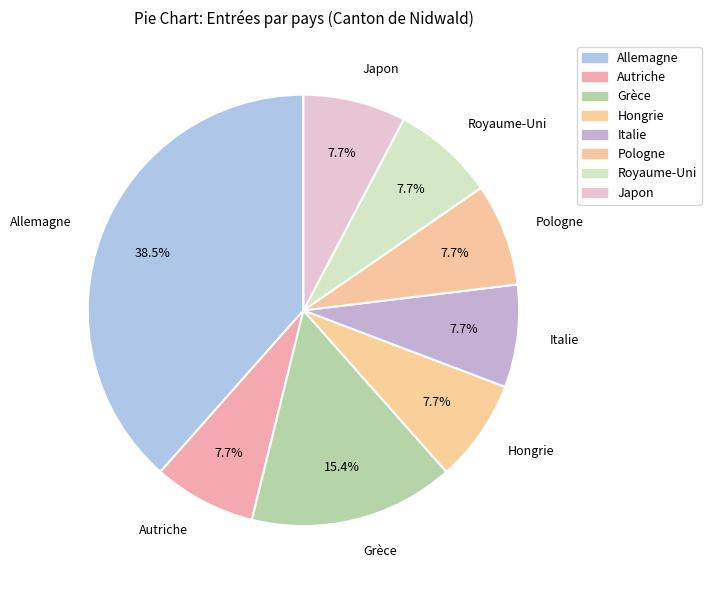

Count the number of slices in the pie.

8